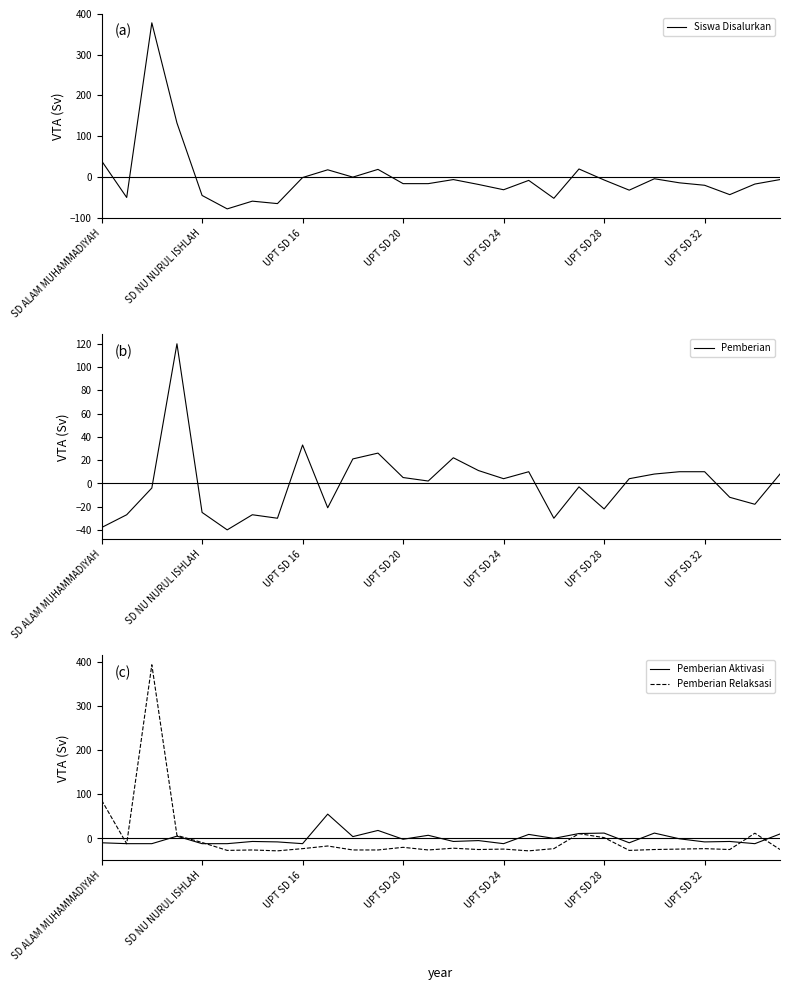

How many values in Siswa Disalurkan are above zero?

6